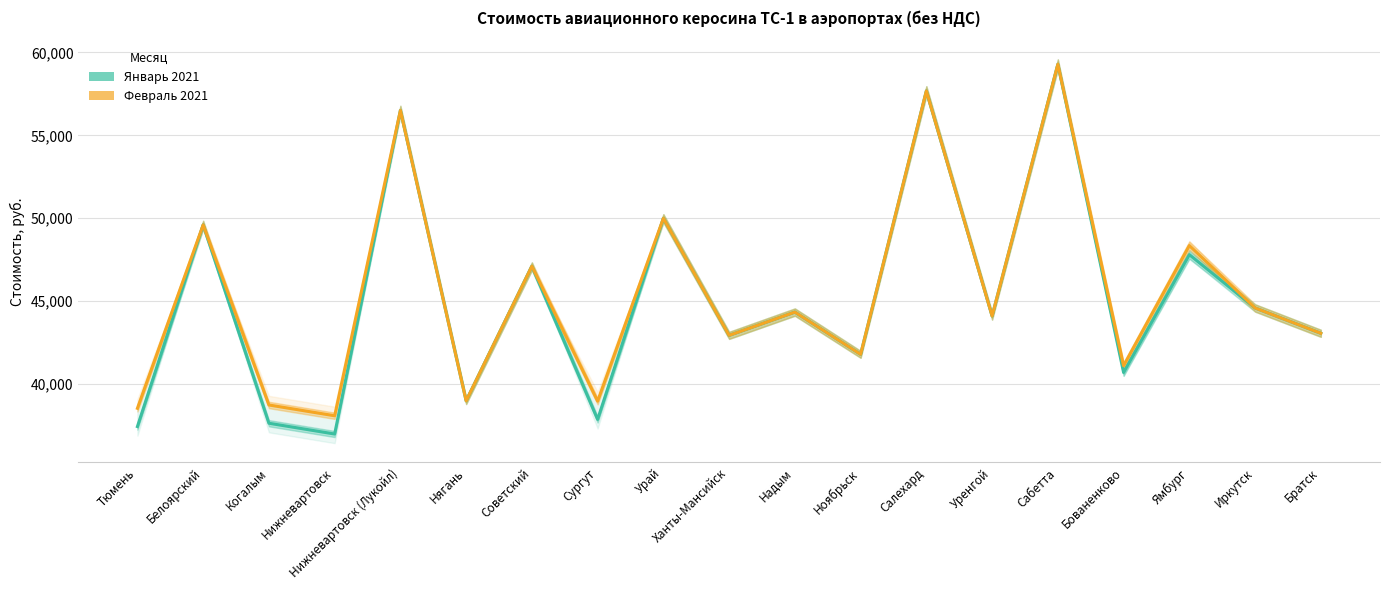

What is the label of the 8th point from the right?

Ноябрьск